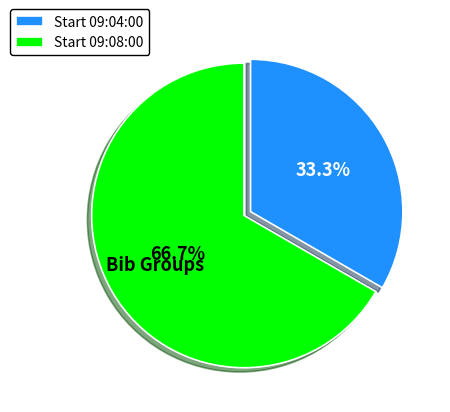

Which slice is the smallest?

Start 09:04:00